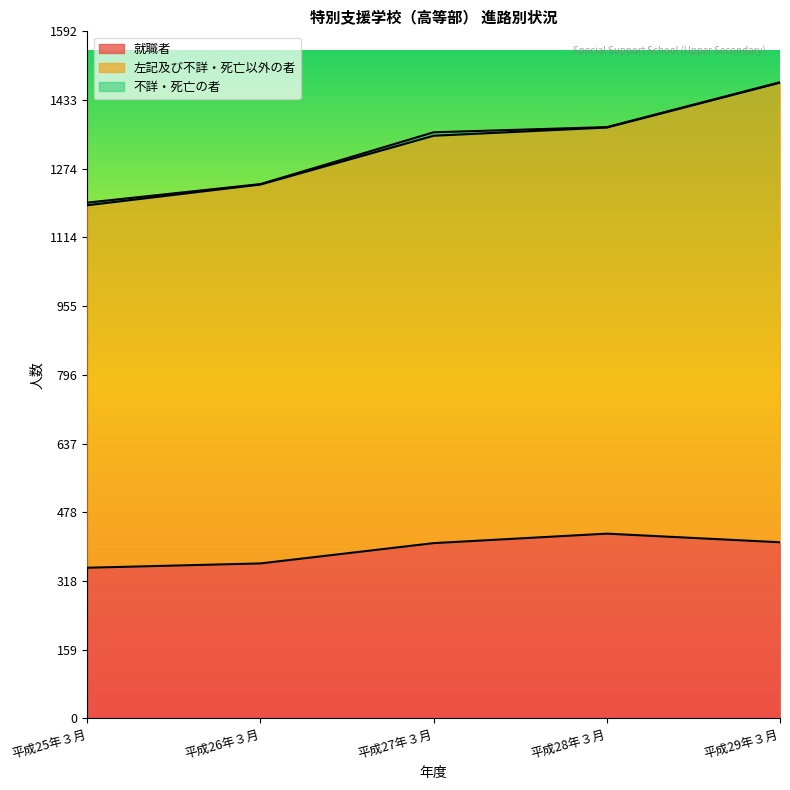

At which category is the sum across all series the highest?

平成29年３月